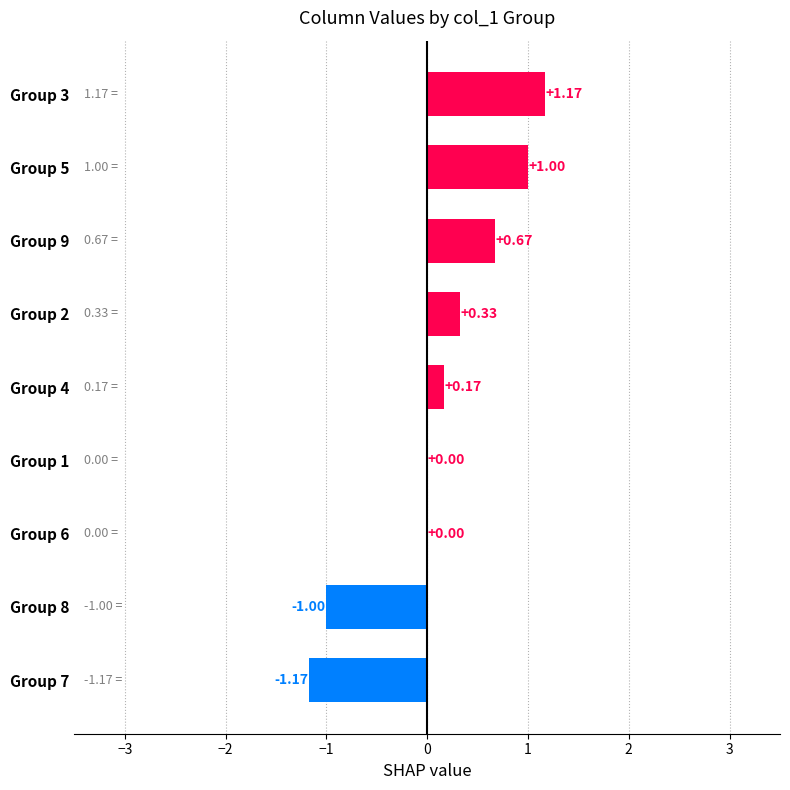

What is the sum of the values at Group 8 and Group 1?

-1.0